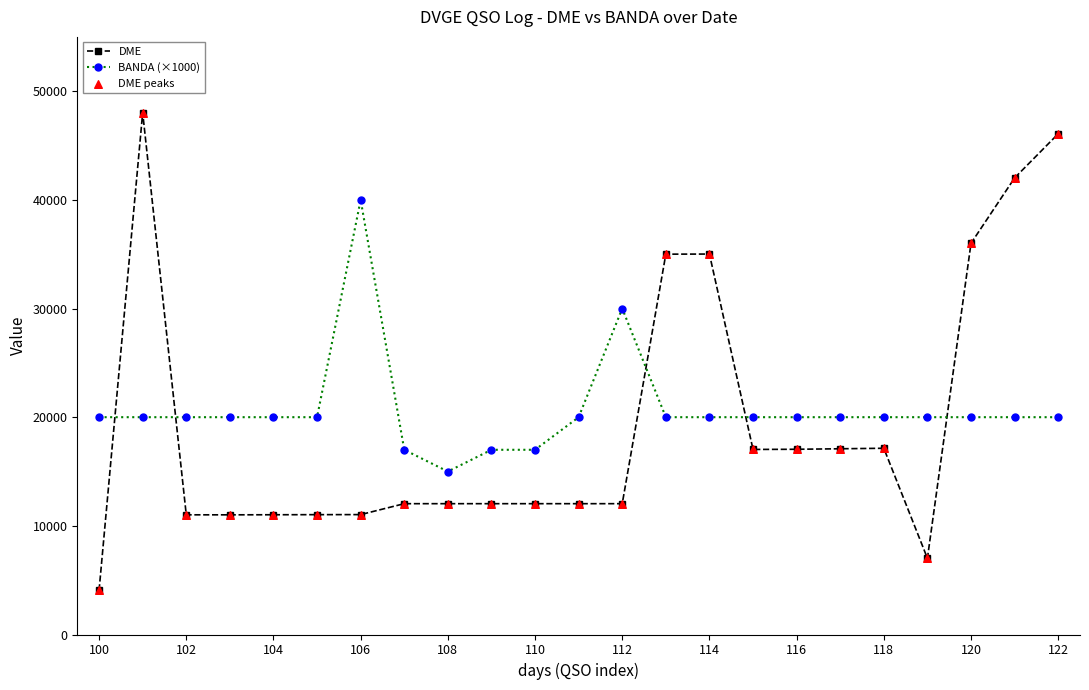

At how many categories does at least one series exceed 19259?

19